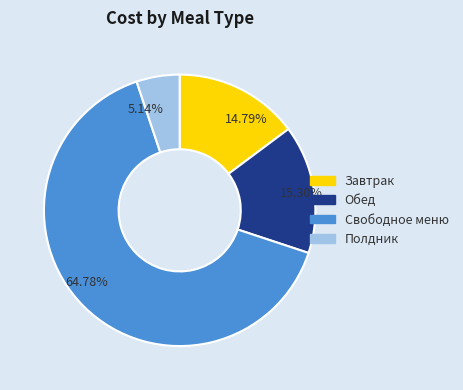

Which category accounts for the majority?

Свободное меню